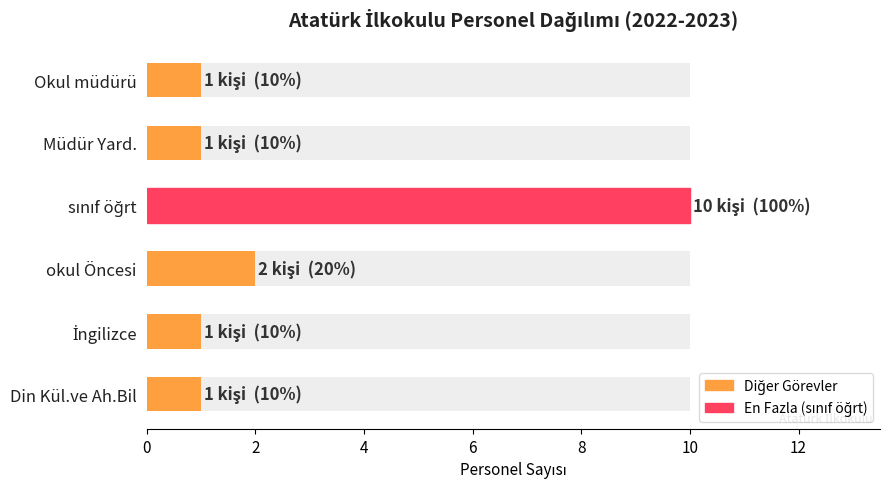

Approximately how many times larger is the value at sınıf öğrt compared to Müdür Yard.?

10.0